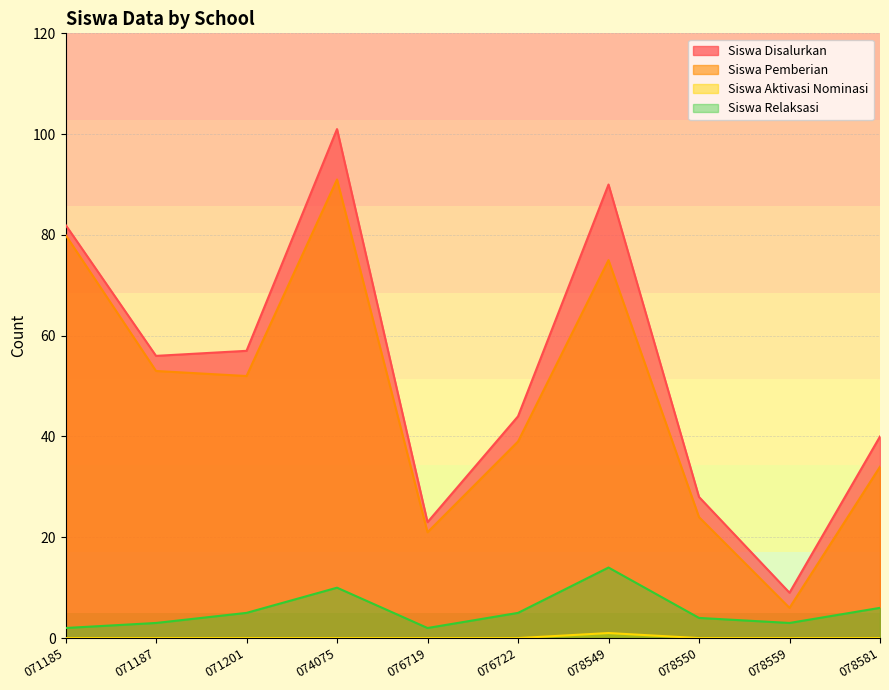

True or false: Siswa Relaksasi has more than 1 points higher than both neighbors.

True